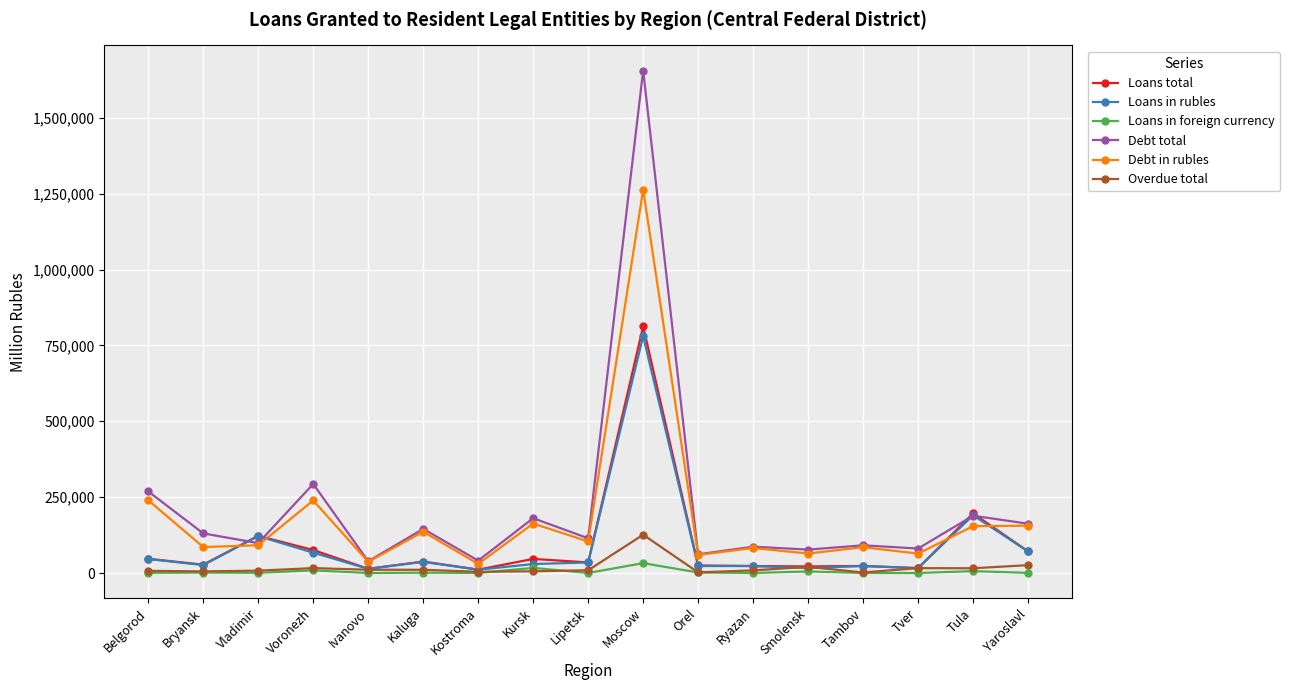

At which category is the sum across all series the highest?

Moscow